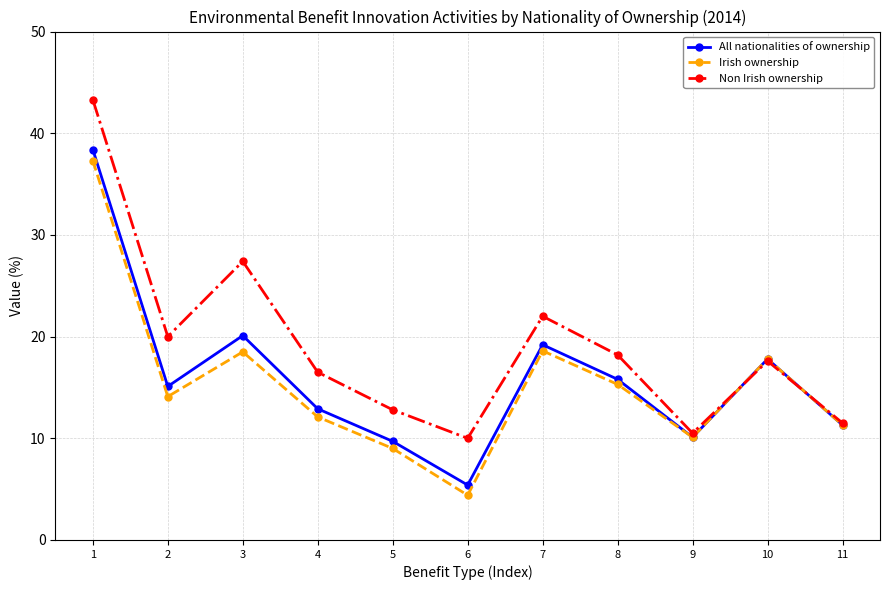

What value does the All nationalities of ownership series have at 10?

17.8